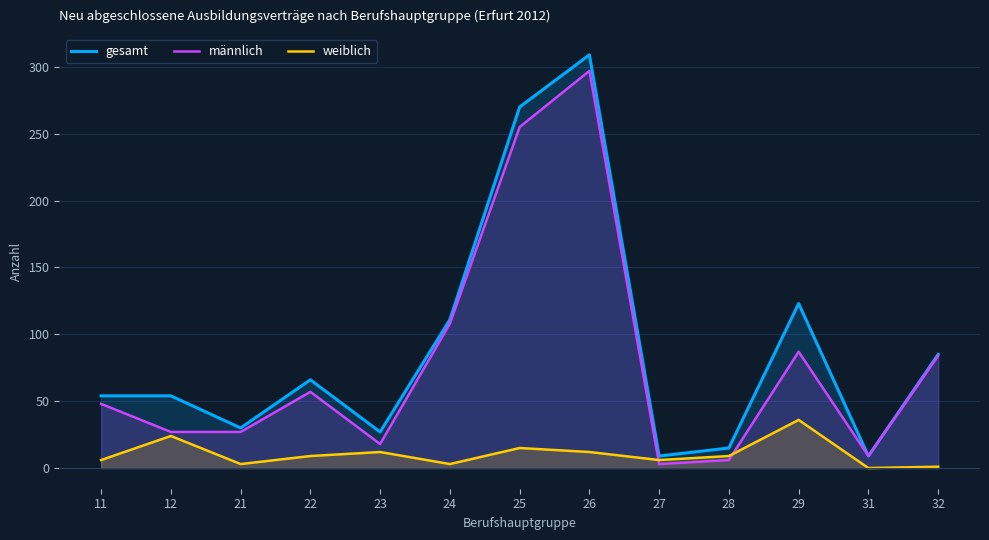

Reading left to right, extract all data points from this chart.

gesamt: 11=54	12=54	21=30	22=66	23=27	24=111	25=270	26=309	27=9	28=15	29=123	31=9	32=85
männlich: 11=48	12=27	21=27	22=57	23=18	24=108	25=255	26=297	27=3	28=6	29=87	31=9	32=84
weiblich: 11=6	12=24	21=3	22=9	23=12	24=3	25=15	26=12	27=6	28=9	29=36	31=0	32=1